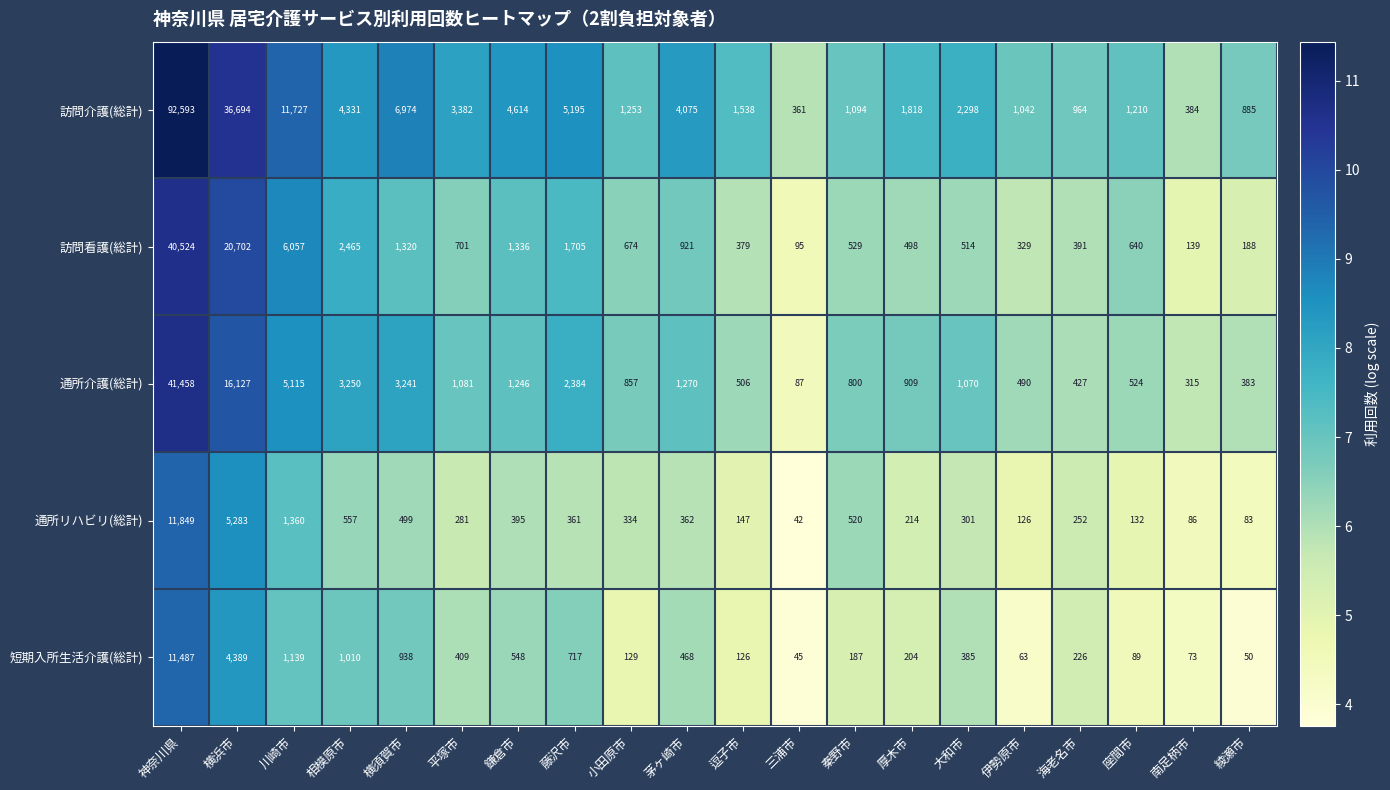

At 神奈川県, list the series in order from smallest to largest.

短期入所生活介護(総計), 通所リハビリ(総計), 訪問看護(総計), 通所介護(総計), 訪問介護(総計)